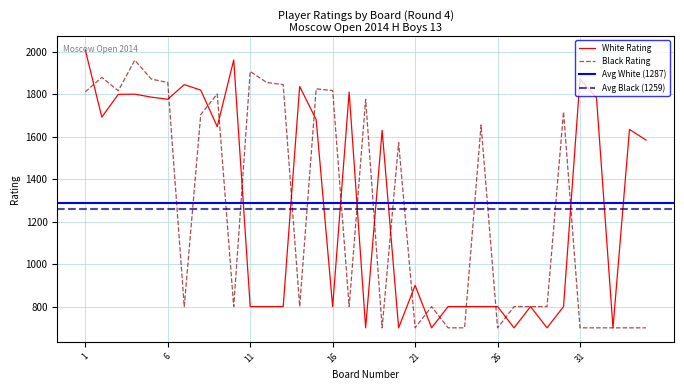

Where do Black Rating and White Rating first cross each other?

1 and 2